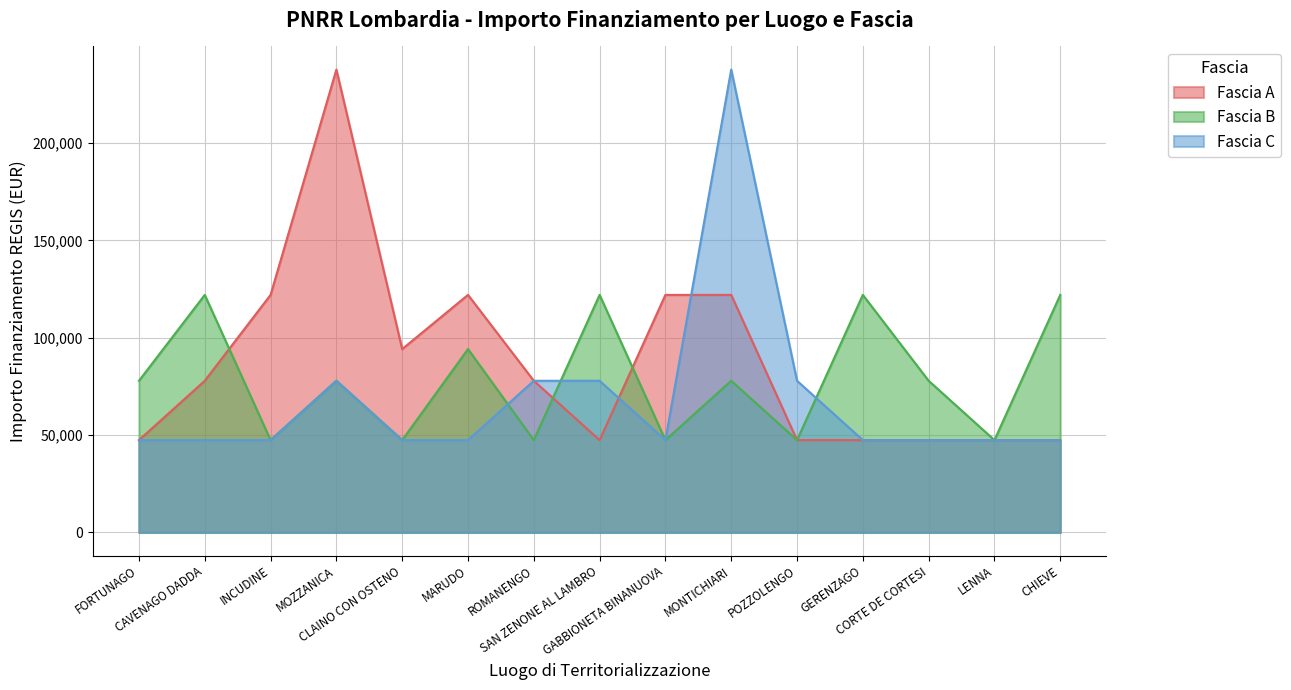

What is the lowest value of the Fascia B series?

47427